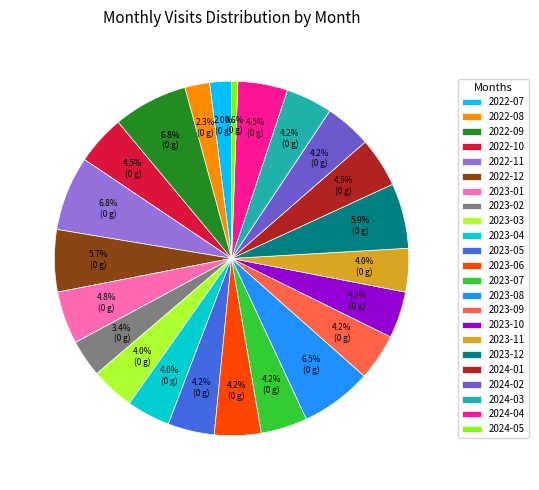

To the nearest percent, what is the combined percentage of 2024-05 and 2022-08?

3%